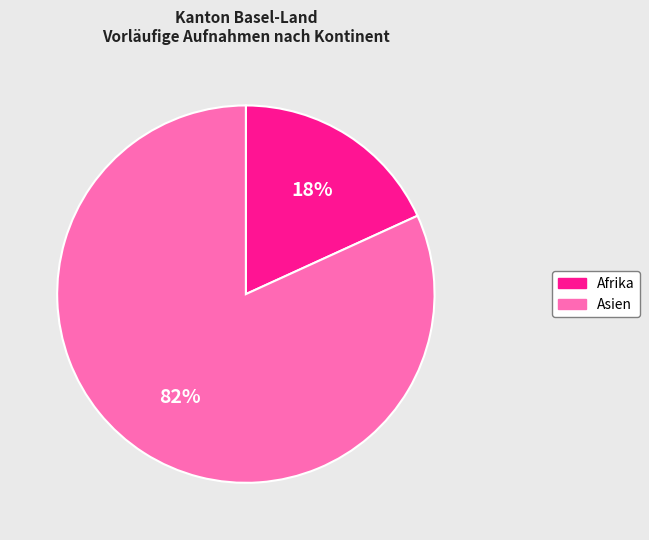

To the nearest percent, what is the average slice percentage?

50%